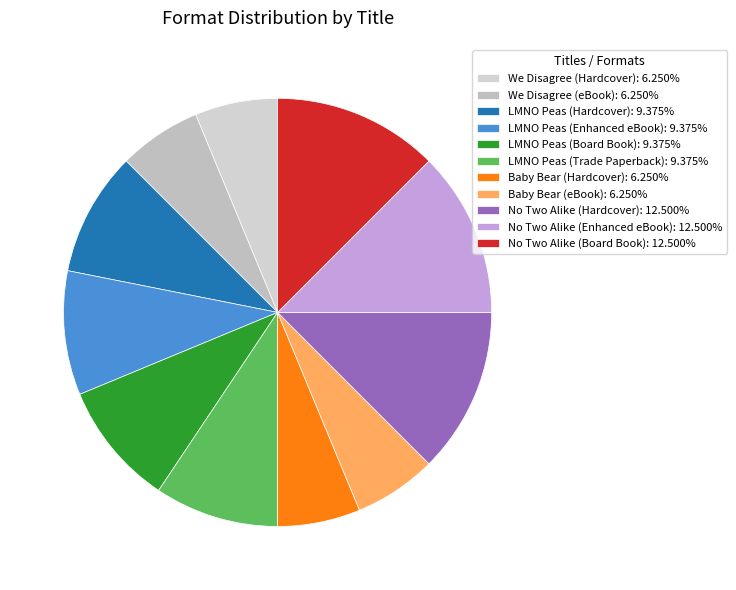

Which slice is the smallest?

We Disagree (Hardcover)